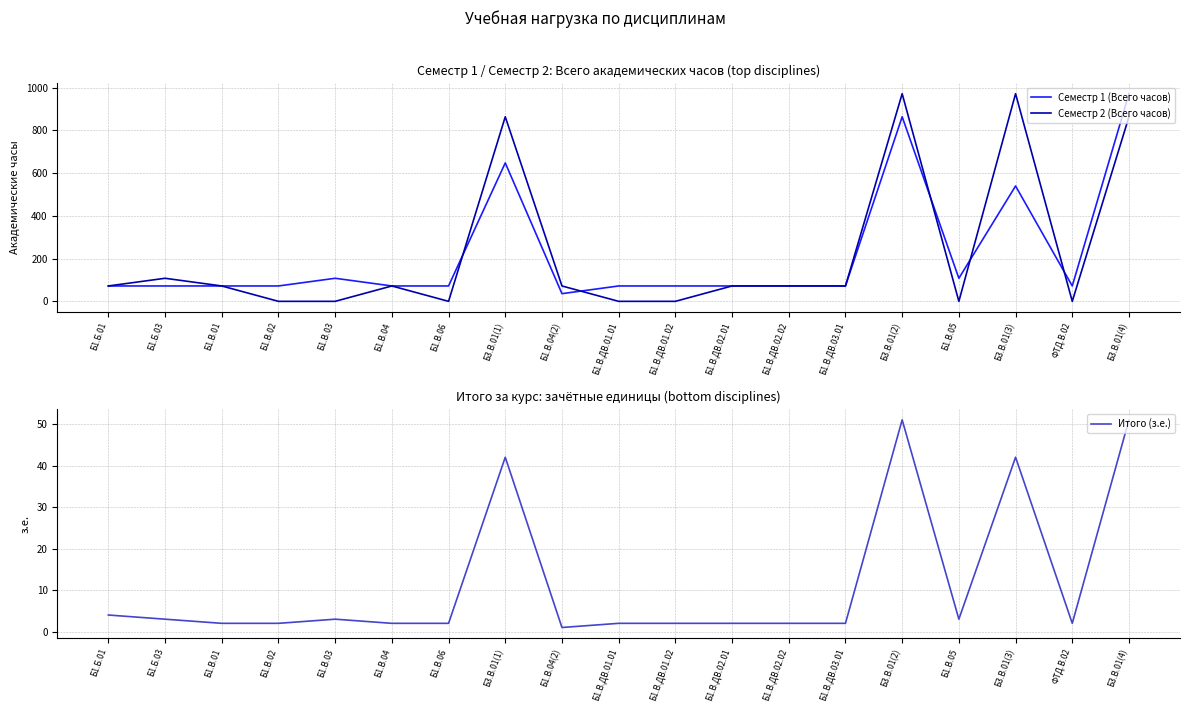

Reading right to left, transcribe all the data shown in this chart.

Семестр 1 (Всего часов): Б3.В.01(4)=972	ФТД.В.02=72	Б3.В.01(3)=540	Б1.В.05=108	Б3.В.01(2)=864	Б1.В.ДВ.03.01=72	Б1.В.ДВ.02.02=72	Б1.В.ДВ.02.01=72	Б1.В.ДВ.01.02=72	Б1.В.ДВ.01.01=72	Б1.В.04(2)=36	Б3.В.01(1)=648	Б1.В.06=72	Б1.В.04=72	Б1.В.03=108	Б1.В.02=72	Б1.В.01=72	Б1.Б.03=72	Б1.Б.01=72
Семестр 2 (Всего часов): Б3.В.01(4)=864	ФТД.В.02=0	Б3.В.01(3)=972	Б1.В.05=0	Б3.В.01(2)=972	Б1.В.ДВ.03.01=72	Б1.В.ДВ.02.02=72	Б1.В.ДВ.02.01=72	Б1.В.ДВ.01.02=0	Б1.В.ДВ.01.01=0	Б1.В.04(2)=72	Б3.В.01(1)=864	Б1.В.06=0	Б1.В.04=72	Б1.В.03=0	Б1.В.02=0	Б1.В.01=72	Б1.Б.03=108	Б1.Б.01=72
Итого (з.е.): Б3.В.01(4)=51	ФТД.В.02=2	Б3.В.01(3)=42	Б1.В.05=3	Б3.В.01(2)=51	Б1.В.ДВ.03.01=2	Б1.В.ДВ.02.02=2	Б1.В.ДВ.02.01=2	Б1.В.ДВ.01.02=2	Б1.В.ДВ.01.01=2	Б1.В.04(2)=1	Б3.В.01(1)=42	Б1.В.06=2	Б1.В.04=2	Б1.В.03=3	Б1.В.02=2	Б1.В.01=2	Б1.Б.03=3	Б1.Б.01=4